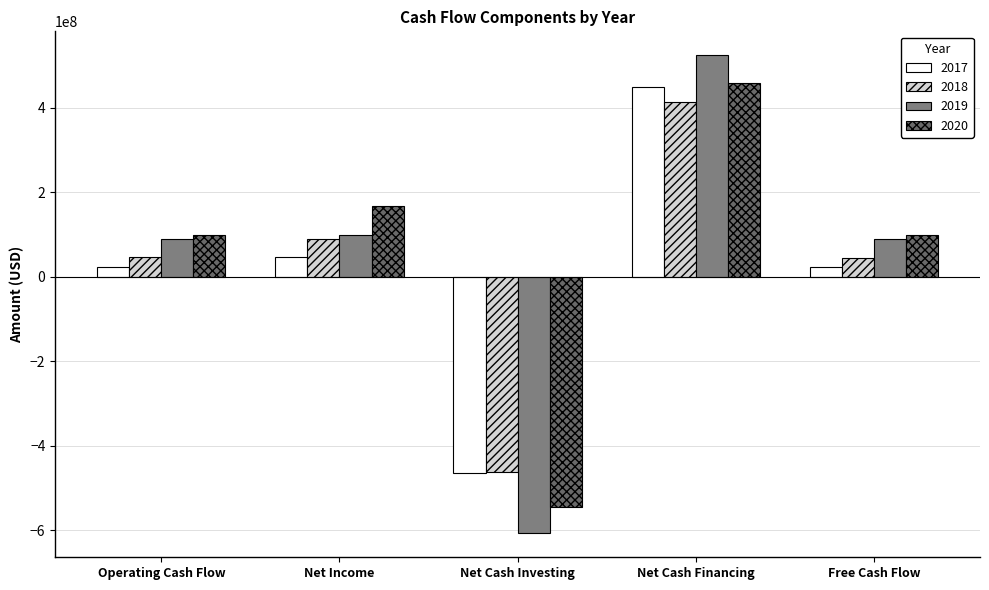

The 2020 series shows -850796950 at Net Cash Investing. True or false?

False